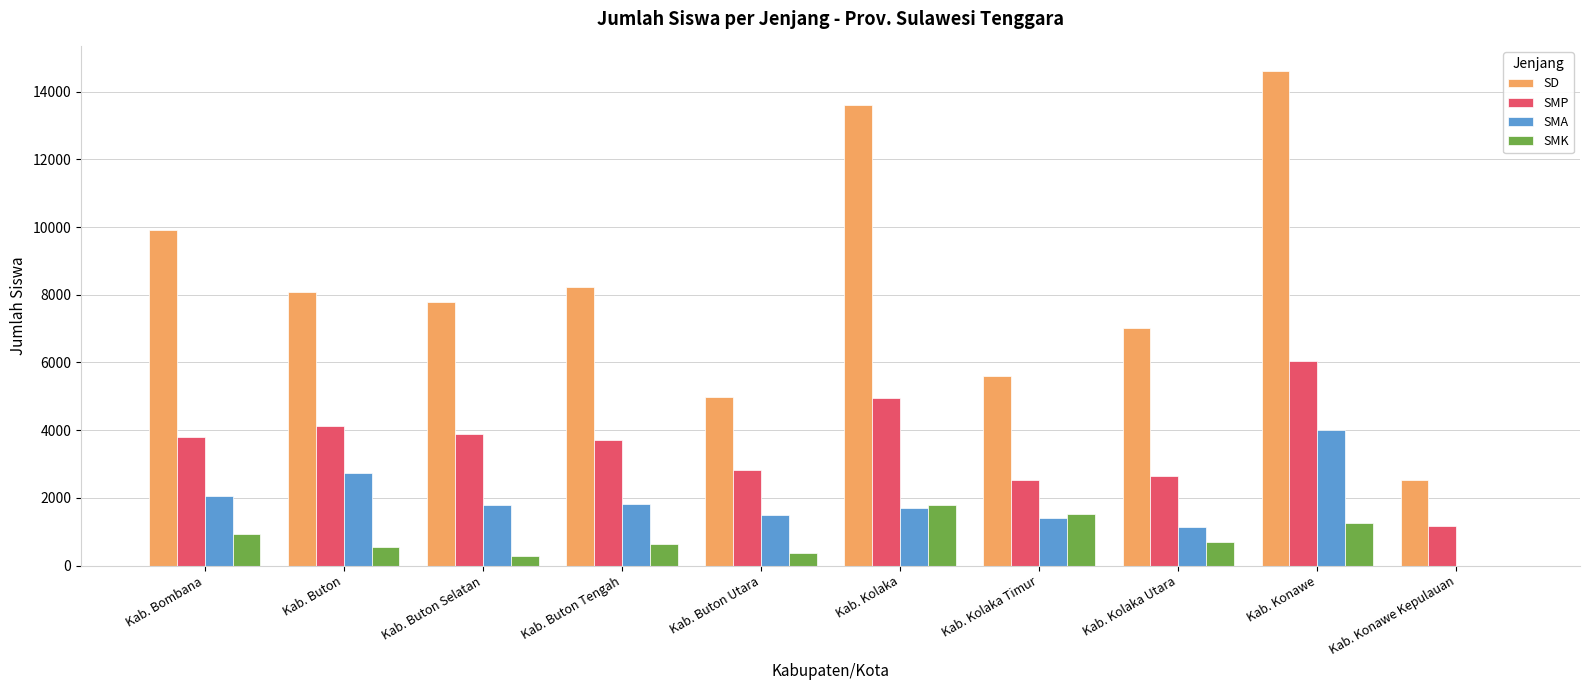

Which series has the widest spread of values?

SD